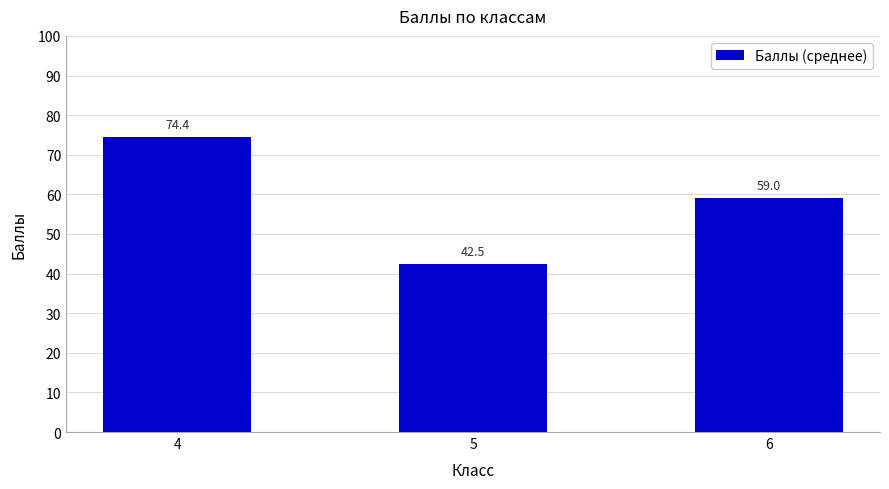

The value at 6 is 59.0. True or false?

True